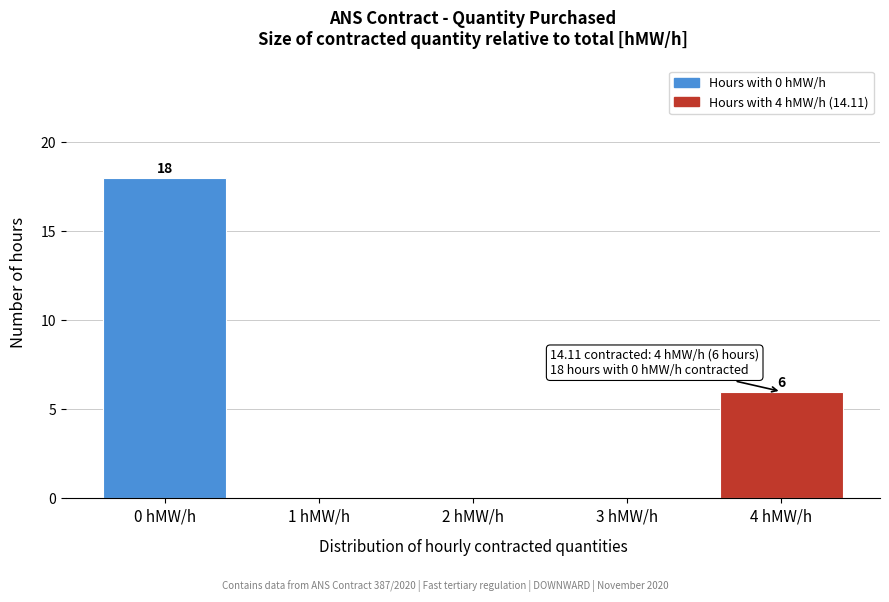

Over which range of the x-axis is the bar tallest?

-0.5 to 0.5